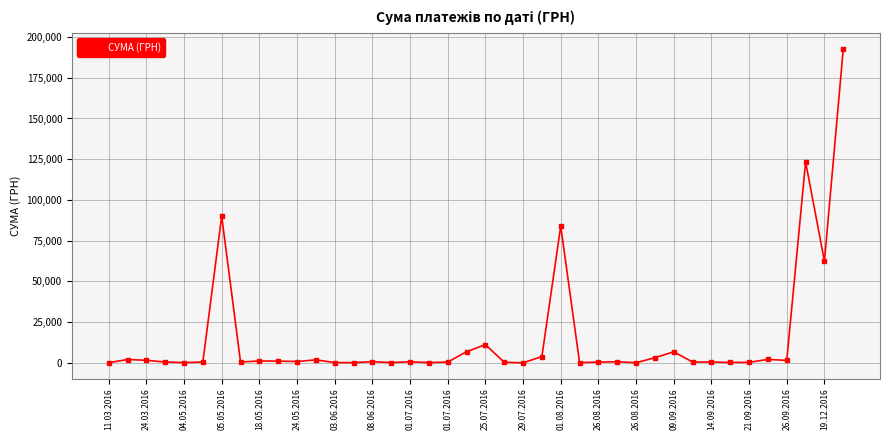

True or false: the data has more than 1 interior local peaks.

True